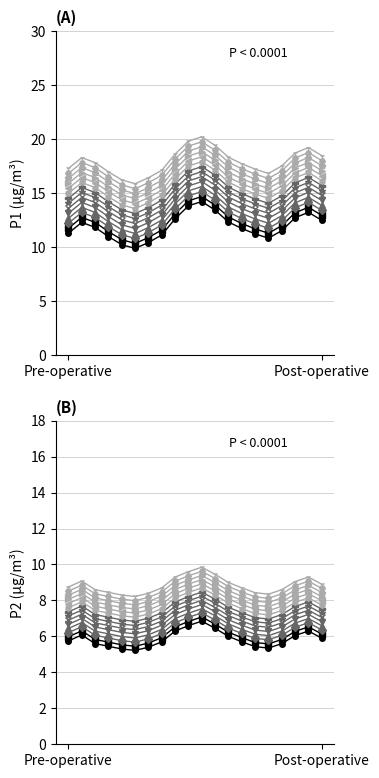

Rank the series by their maximum value, from highest to lowest.

P1, P2